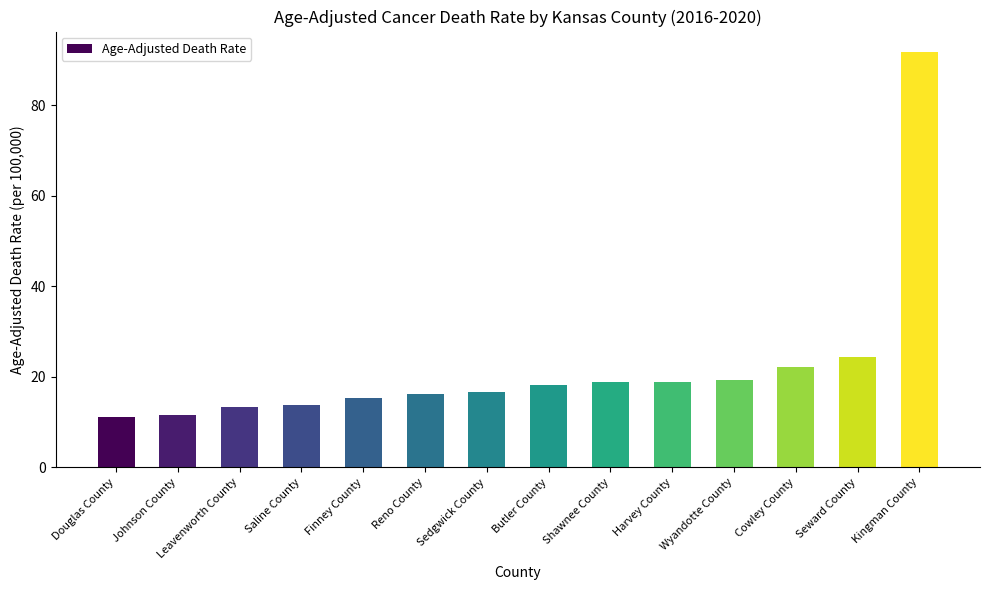

What is the difference between the values at Douglas County and Wyandotte County?

8.3